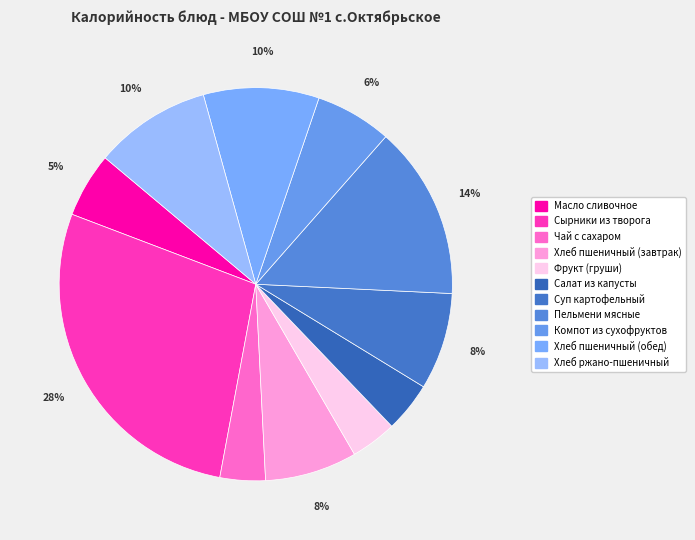

Between Хлеб пшеничный (обед) and Чай с сахаром, which is larger?

Хлеб пшеничный (обед)